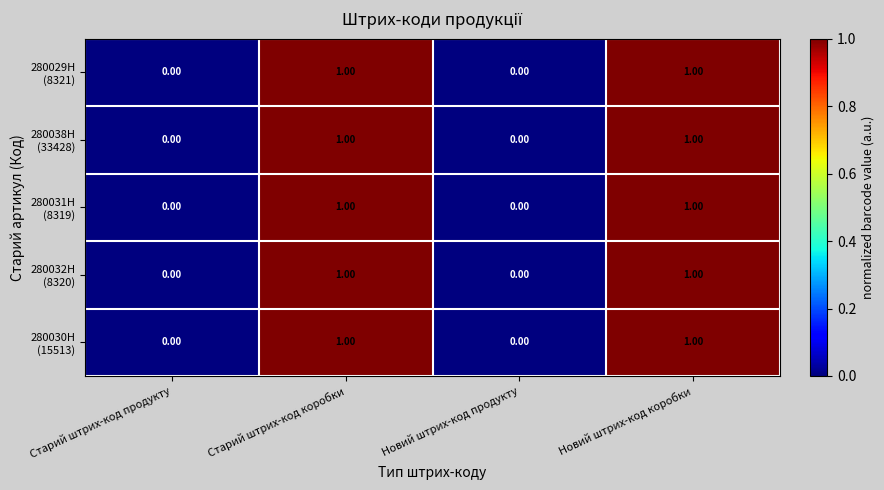

What is the total value across all series at Новий штрих-код коробки?

5